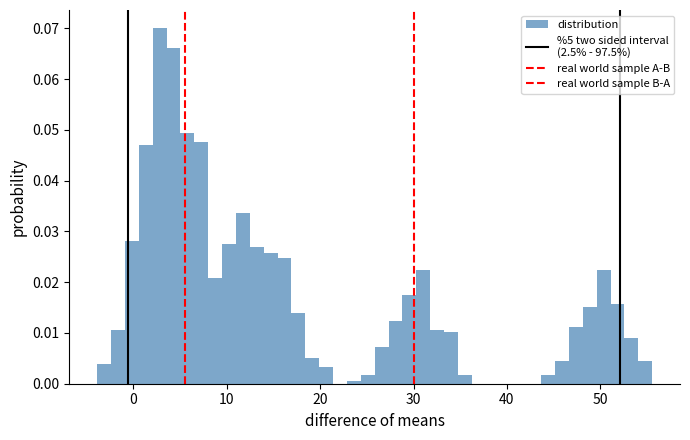

Around what value on the x-axis is the tallest bar? Give the approximate position of its centre, as read against the axis.

3